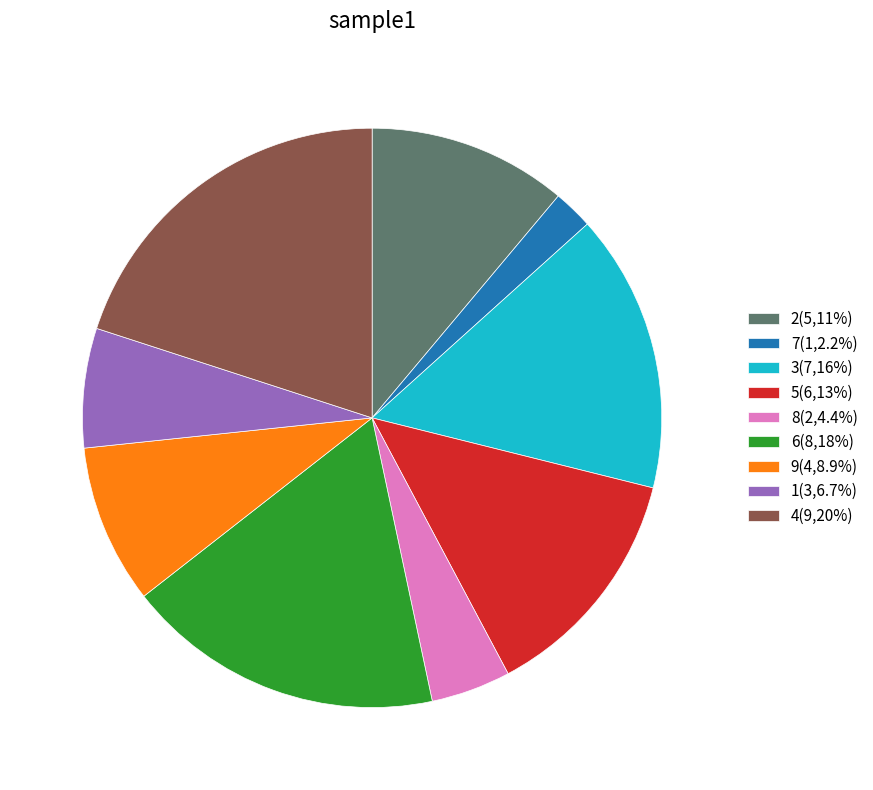

Which category has the biggest portion of the pie?

4